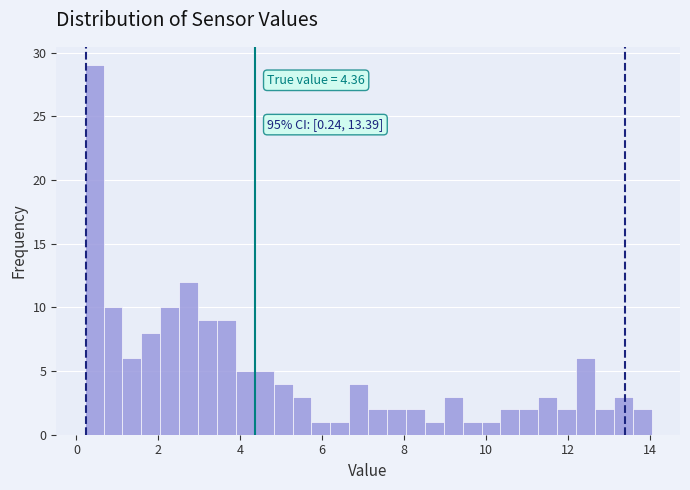

Around what value on the x-axis is the tallest bar? Give the approximate position of its centre, as read against the axis.

0.4